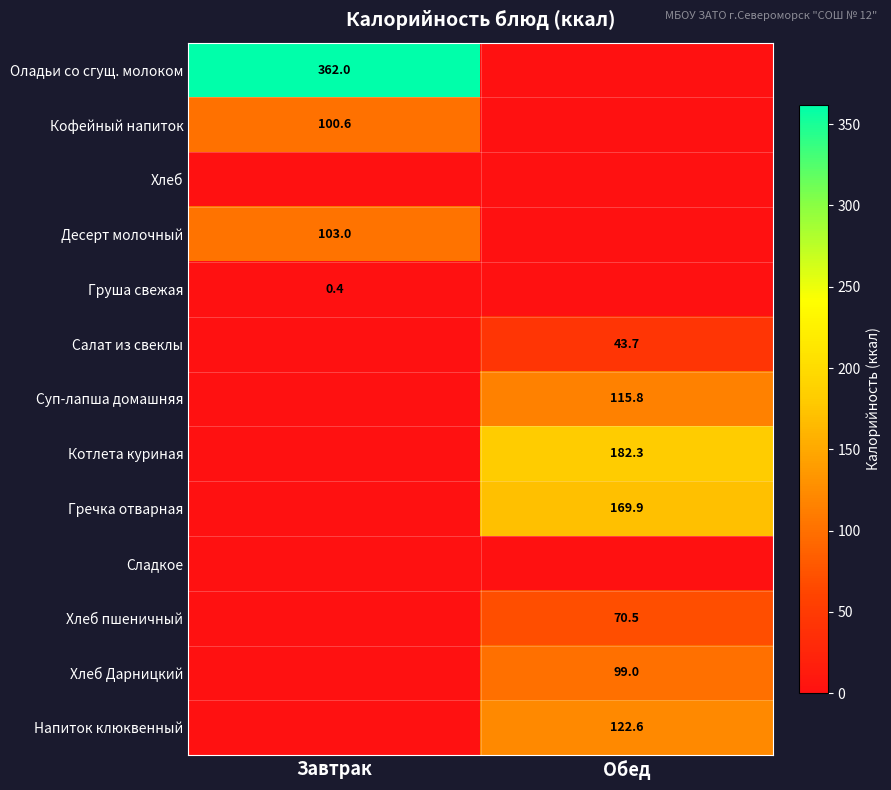

The Кофейный напиток series shows 100.6 at Завтрак. True or false?

True